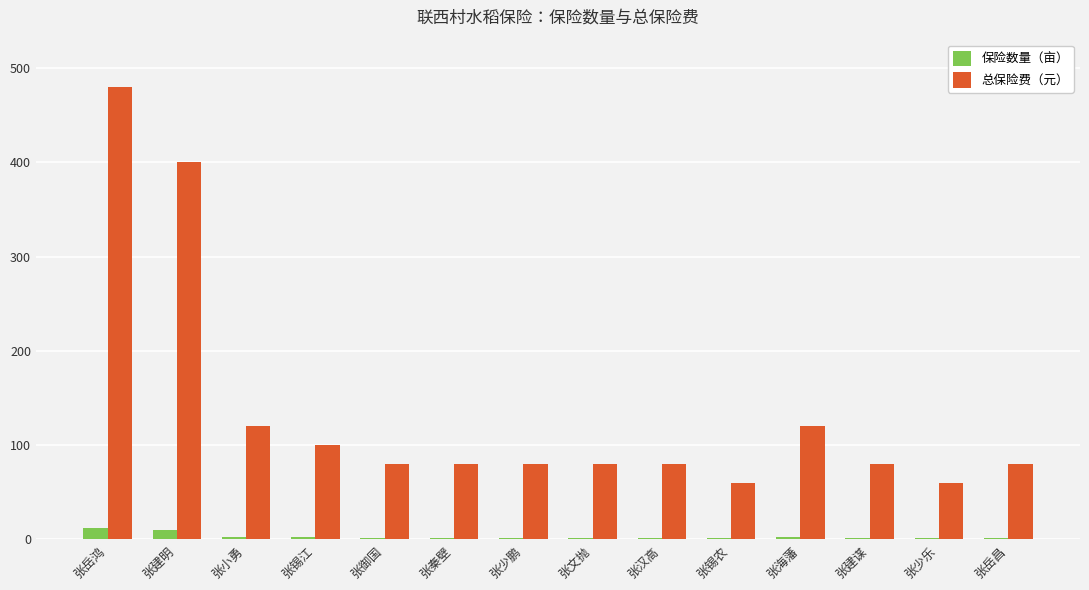

The 保险数量（亩） series shows 2.0 at 张汉高. True or false?

True